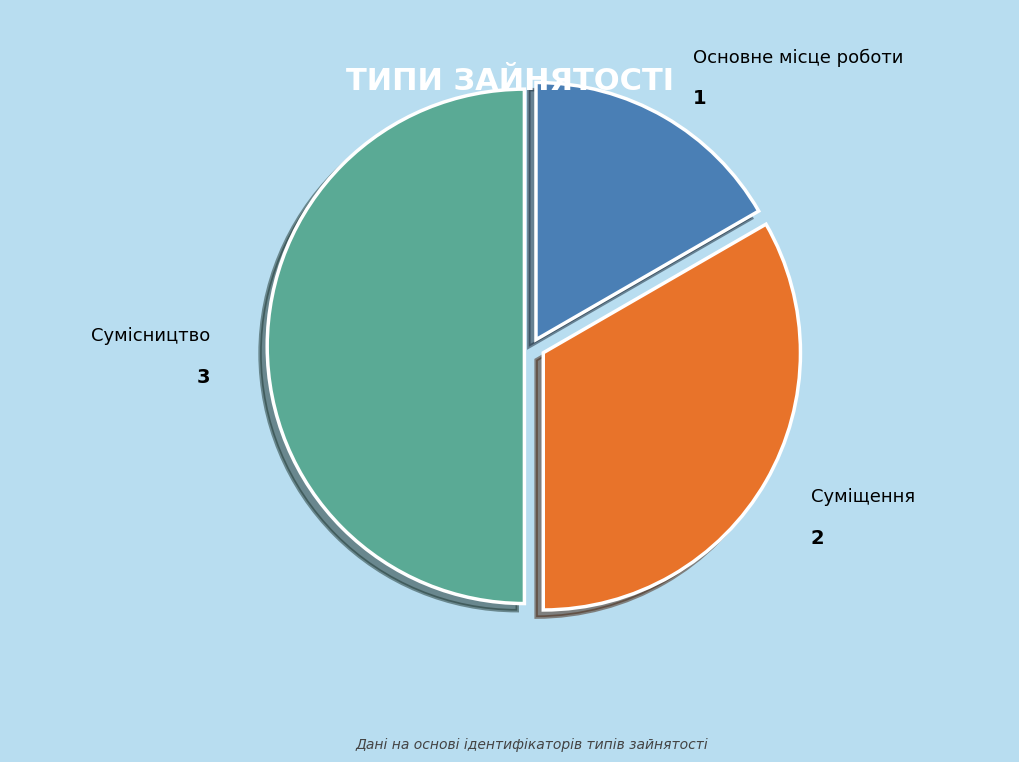

What is the smallest slice in the pie chart?

Основне місце роботи